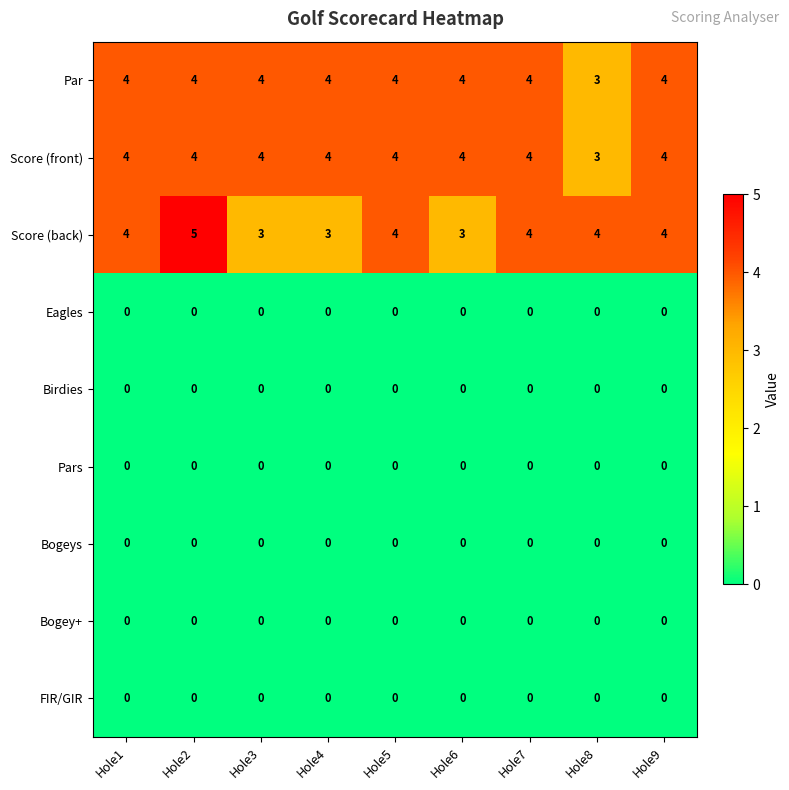

Is the value of Pars at Hole1 greater than the value of Par at Hole2?

No